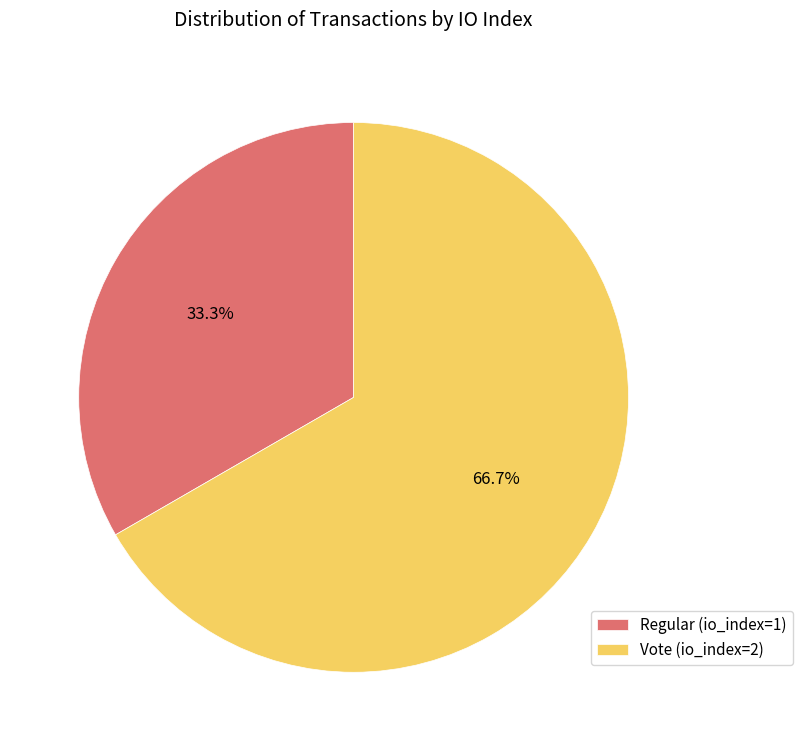

How many segments does this pie chart have?

2